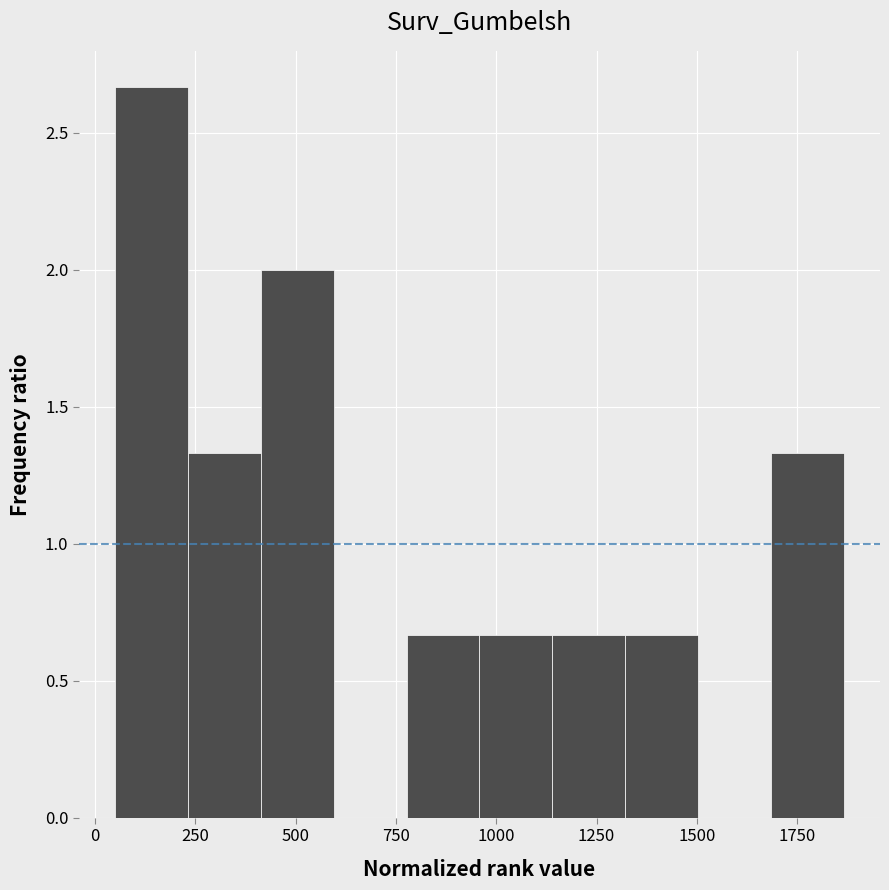

Read against the x-axis, roughly where is the centre of the tallest bar?

150